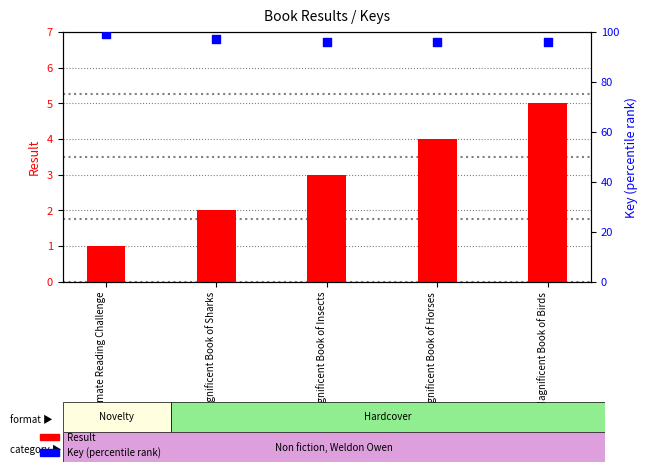

At how many categories does at least one series exceed 63?

5